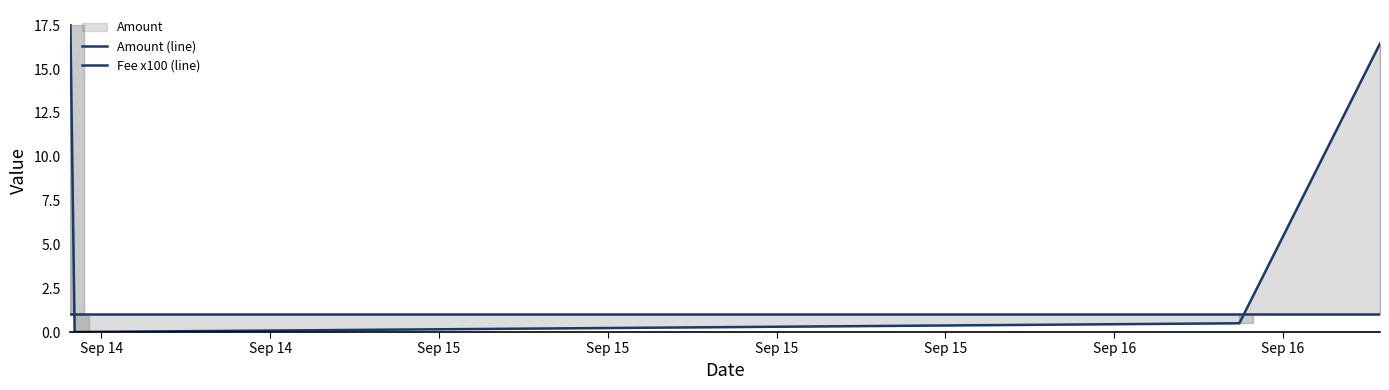

What is the value of the Fee x100 (line) point at the 4th from the left?

1.0